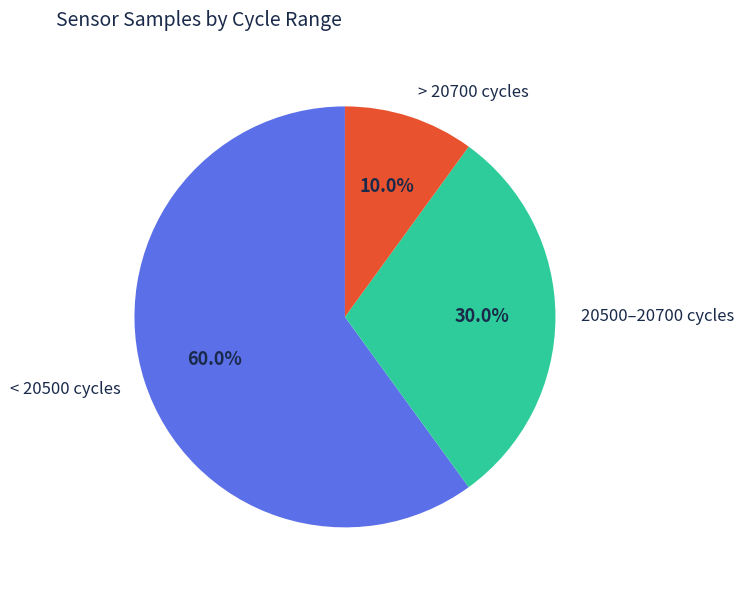

Approximately how many times larger is the value at 20500–20700 cycles compared to > 20700 cycles?

3.0